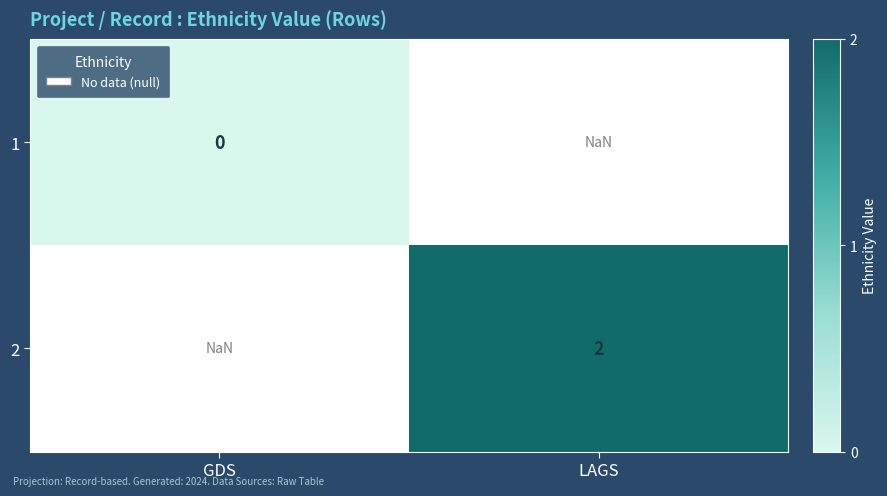

Which label corresponds to the largest value in the chart?

LAGS